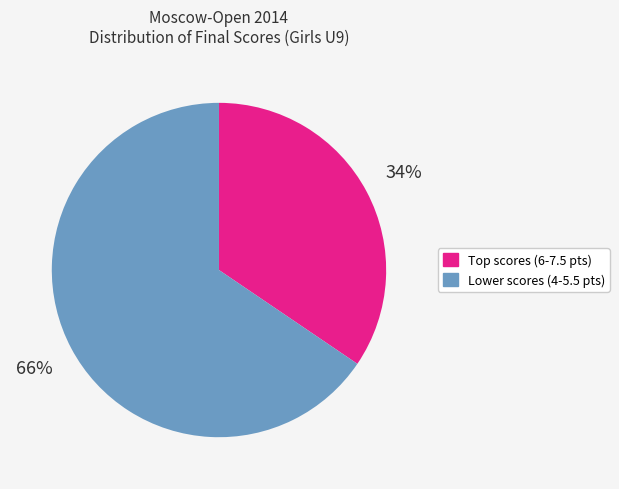

To the nearest percent, what is the average slice percentage?

50%